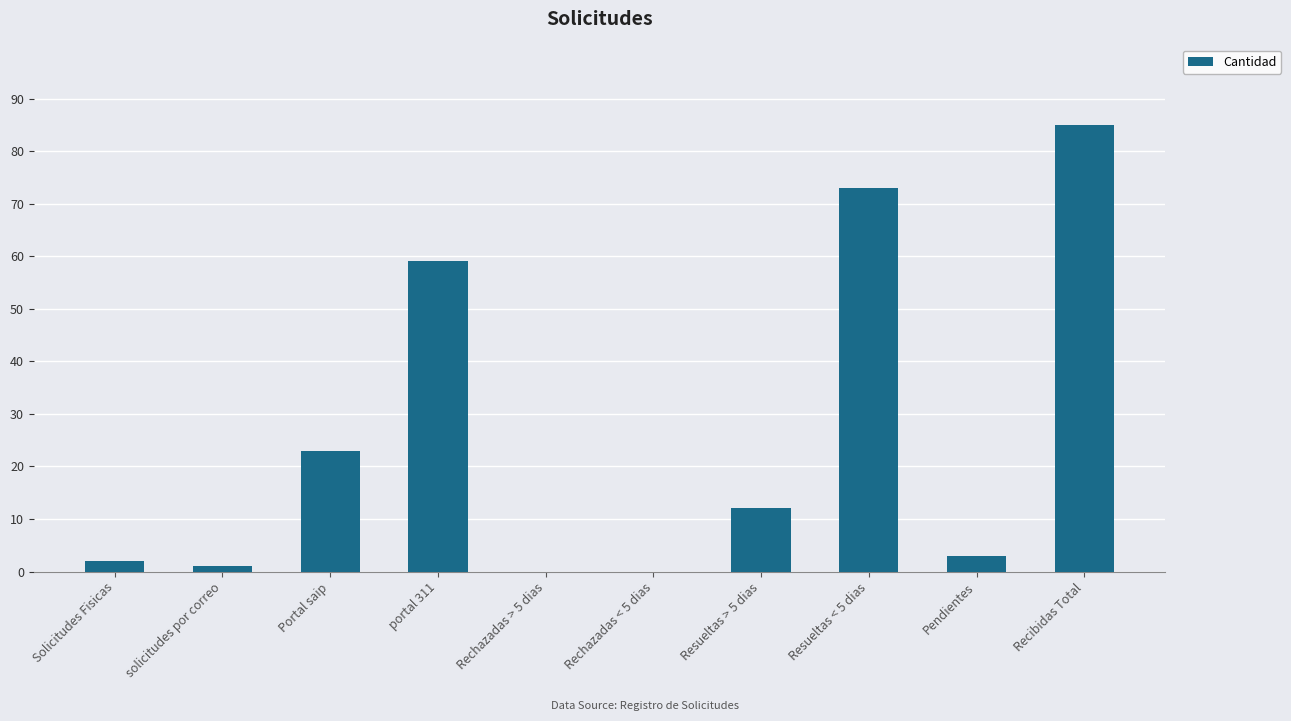

What is the maximum value shown in the chart?

85